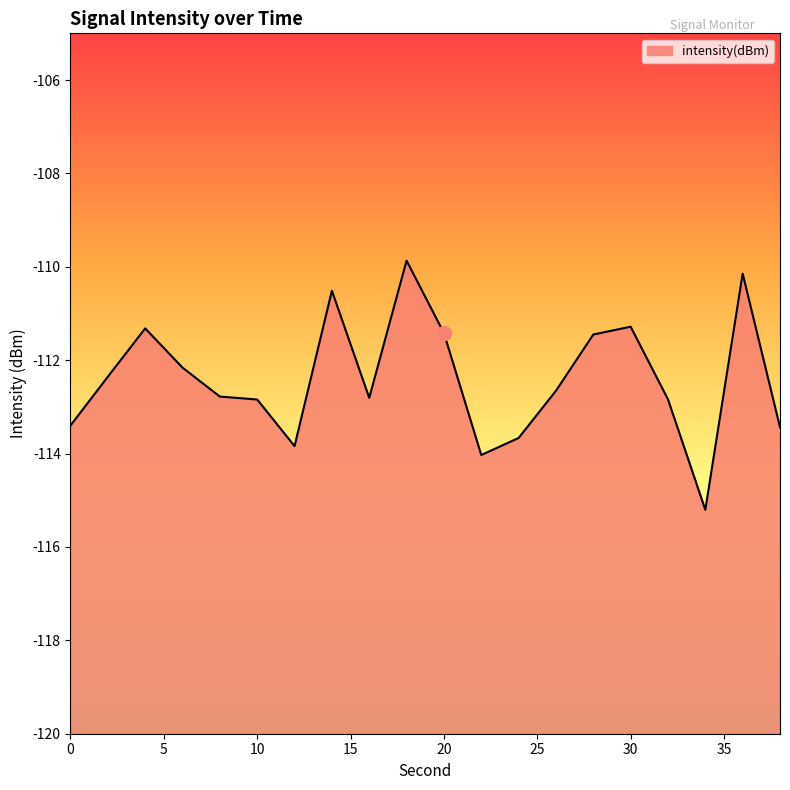

What is the difference between the maximum and minimum values?

5.3